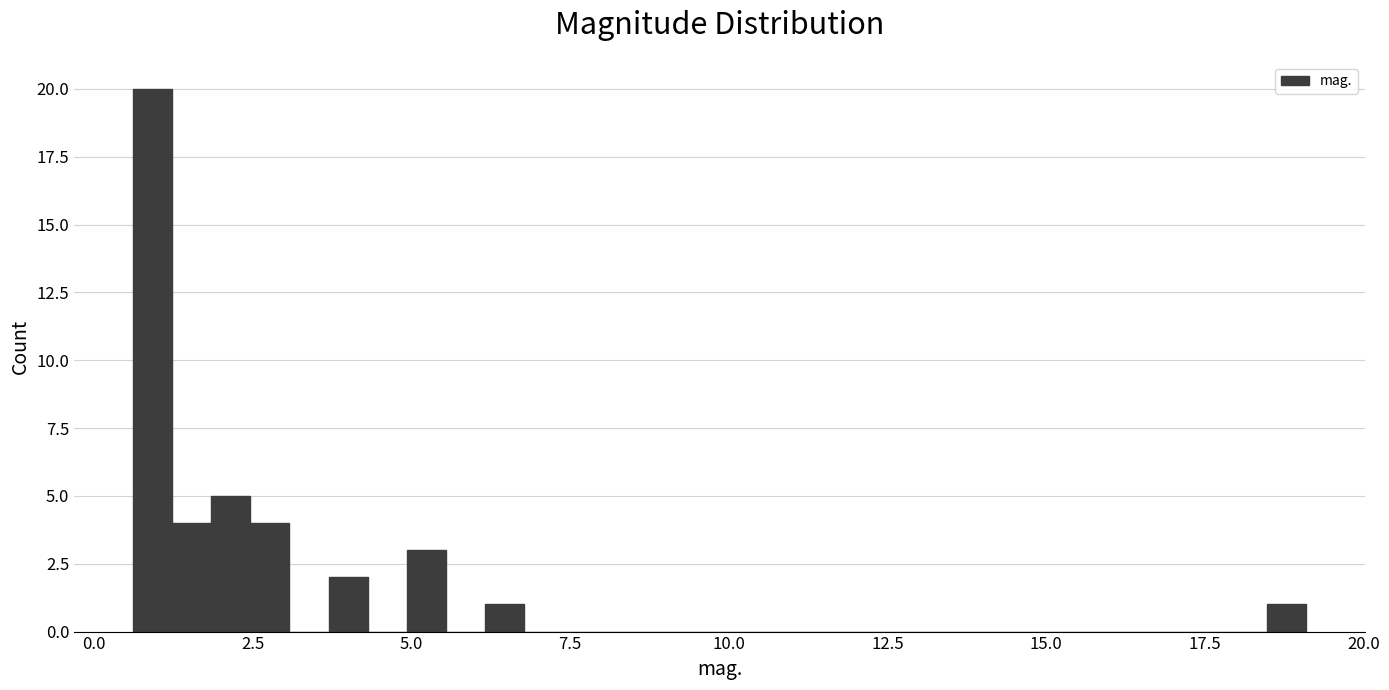

Read against the x-axis, roughly where is the centre of the tallest bar?

1.0